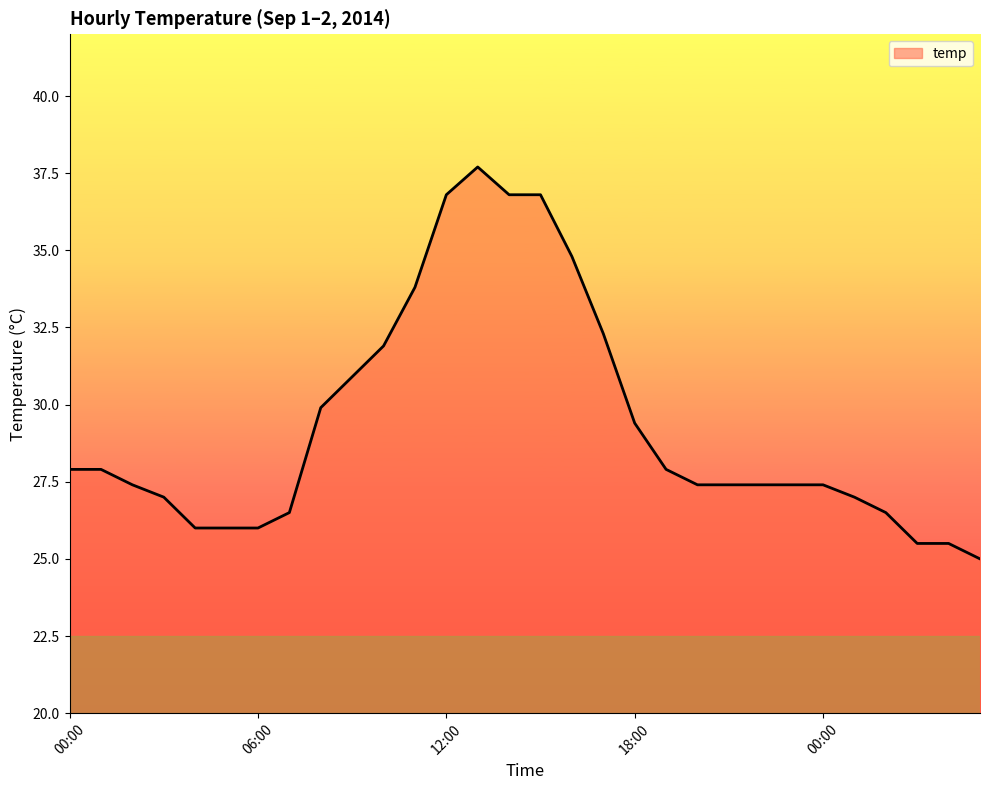

What is the difference between the maximum and minimum values?

12.7